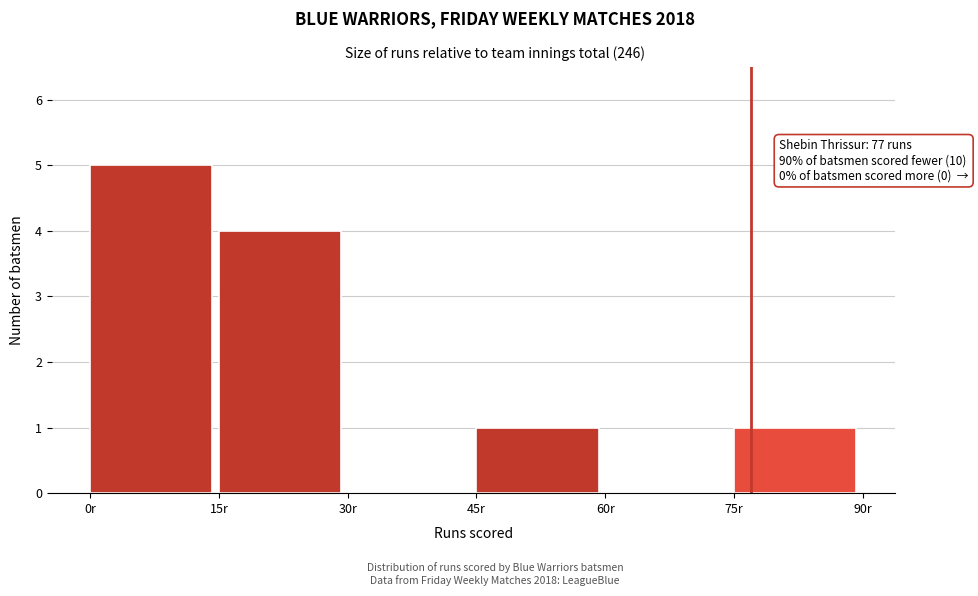

Which range on the x-axis has the tallest bar?

0 to 15